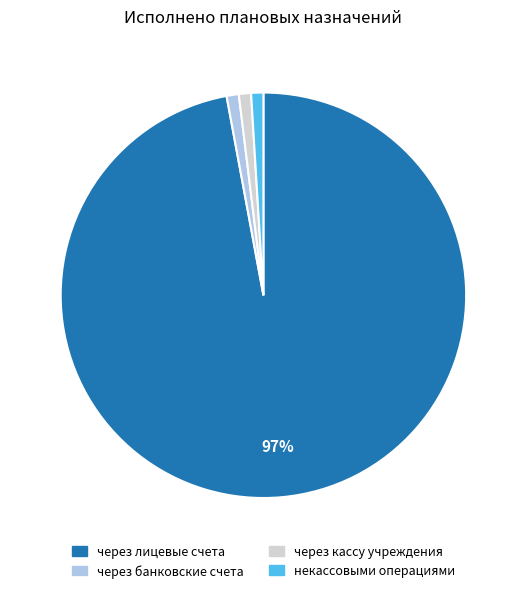

Is it true that некассовыми операциями is 12% of the pie?

False